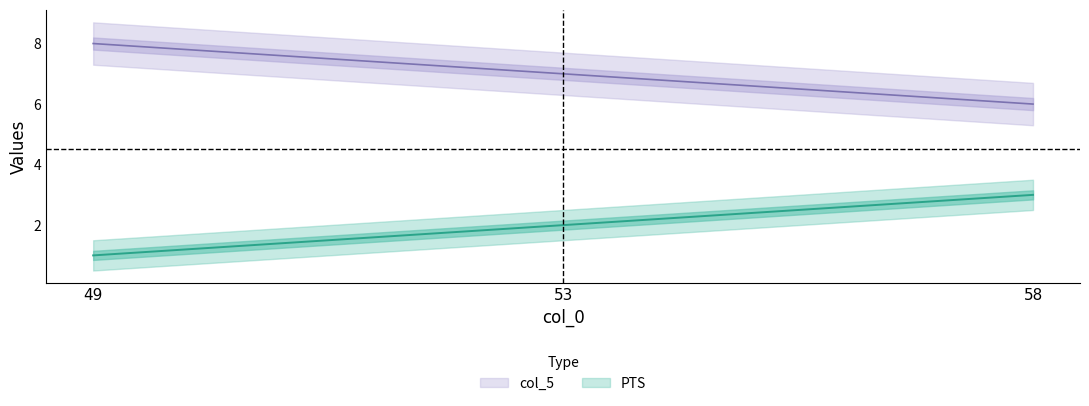

What is the minimum value shown in the chart?

1